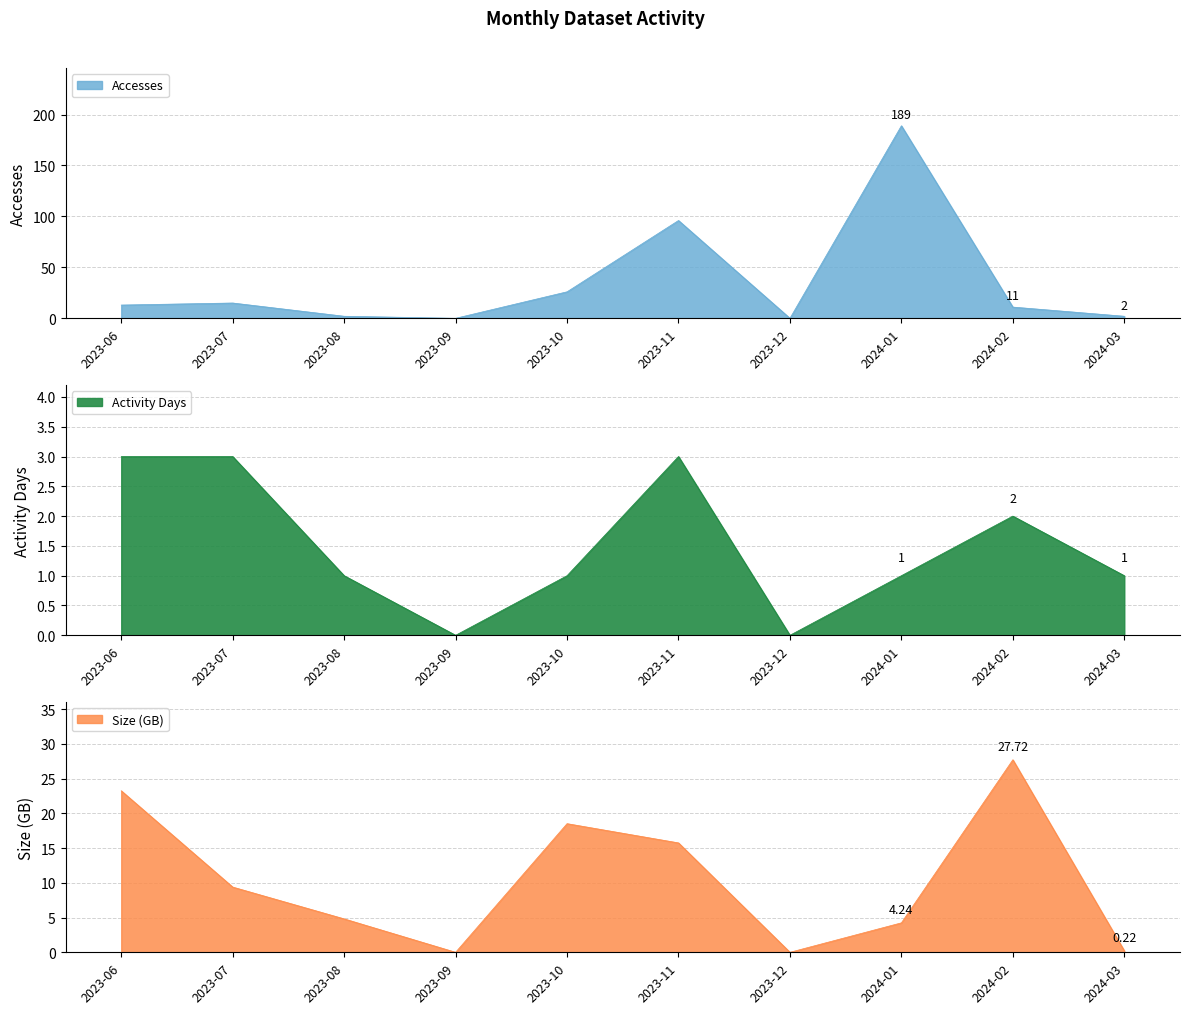

Which series has the widest spread of values?

Accesses